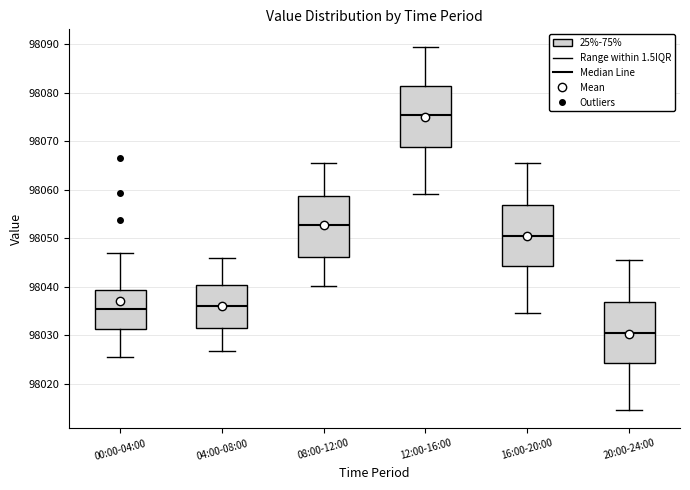

Reading left to right, read every box against the y-axis: the position of its median line, the range the box covers, and the ends of its whiskers. The values are not printed on the chart, so give them approximately, as read against the axis.

00:00-04:00: median 98035, box 98031 to 98039, whiskers 98026 to 98047
04:00-08:00: median 98036, box 98031 to 98040, whiskers 98027 to 98046
08:00-12:00: median 98053, box 98046 to 98059, whiskers 98040 to 98065
12:00-16:00: median 98075, box 98069 to 98081, whiskers 98059 to 98089
16:00-20:00: median 98050, box 98044 to 98057, whiskers 98035 to 98065
20:00-24:00: median 98030, box 98024 to 98037, whiskers 98015 to 98045